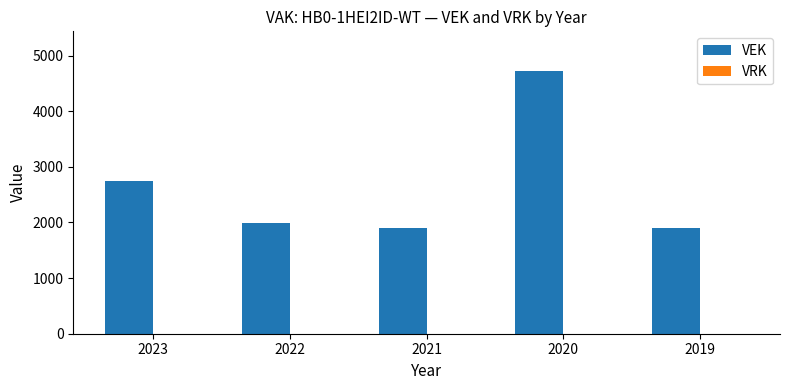

Which has a higher value, 2021 or 2023?

2023